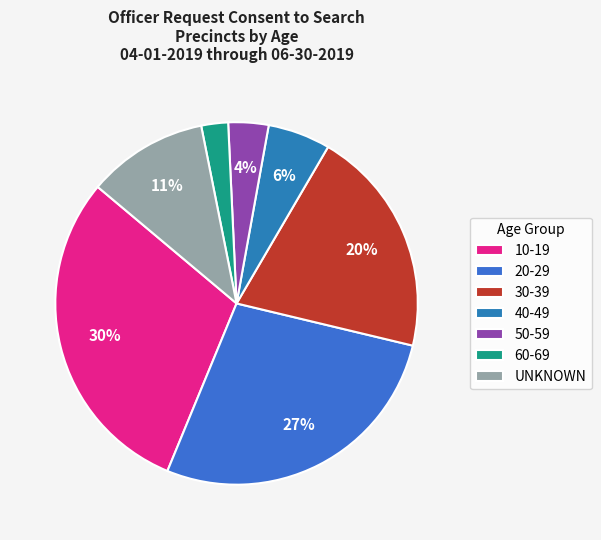

Does 50-59 represent more than half of the total?

No